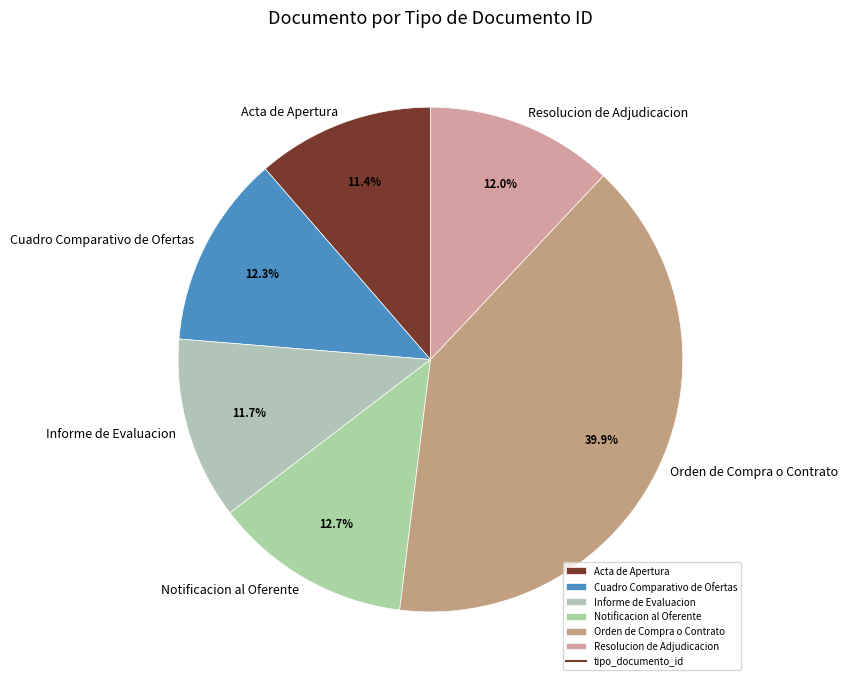

To the nearest percent, what is the average slice percentage?

17%